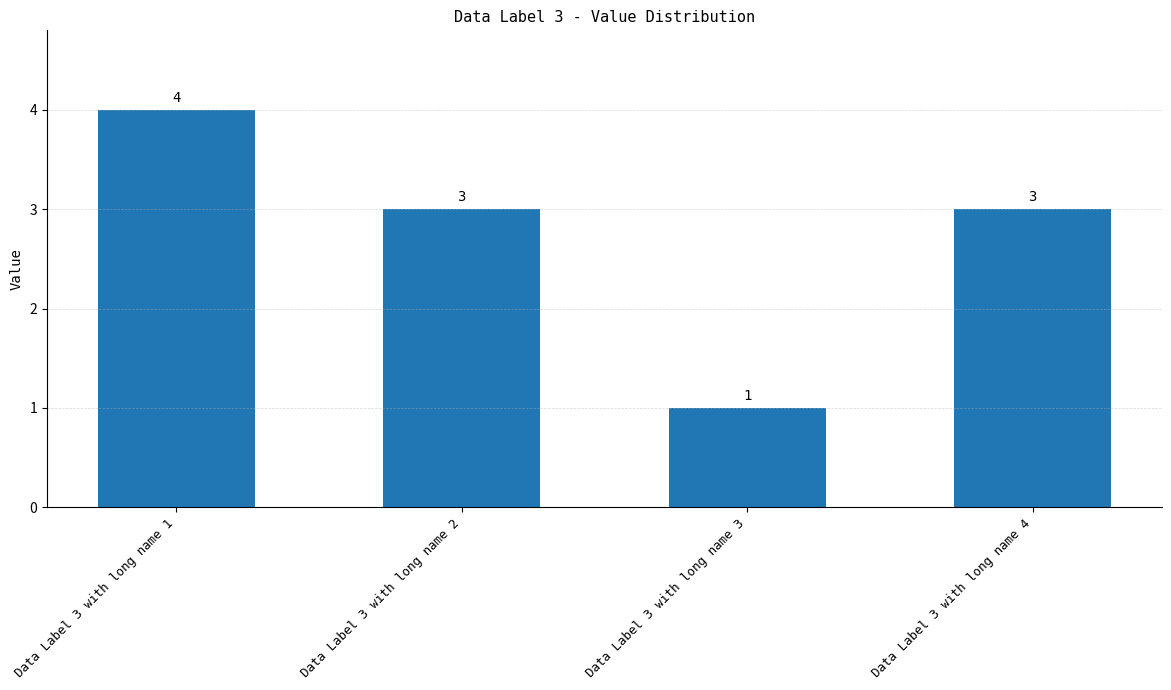

What is the greatest value displayed?

4